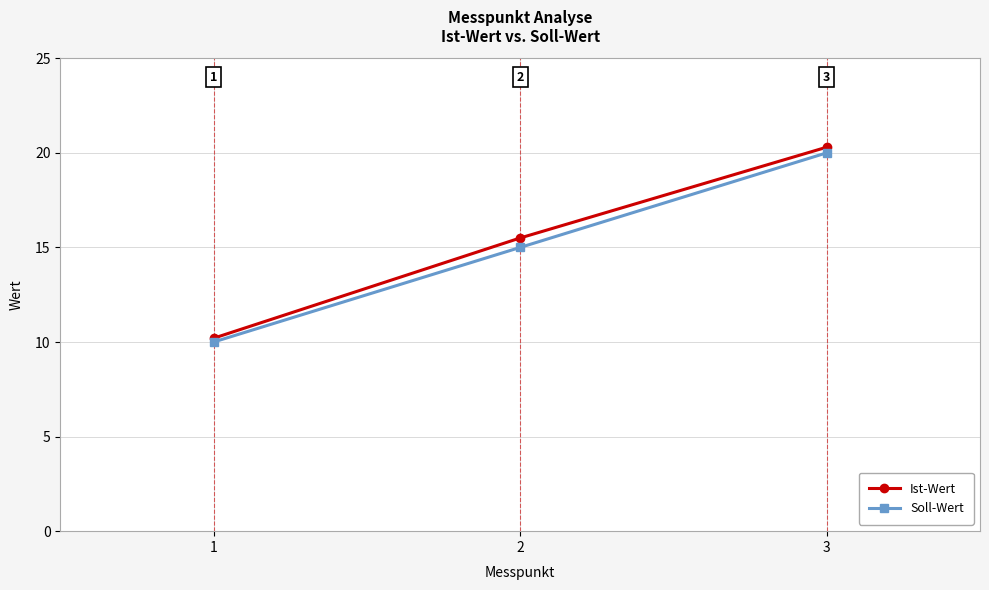

At which category is the sum across all series the highest?

3